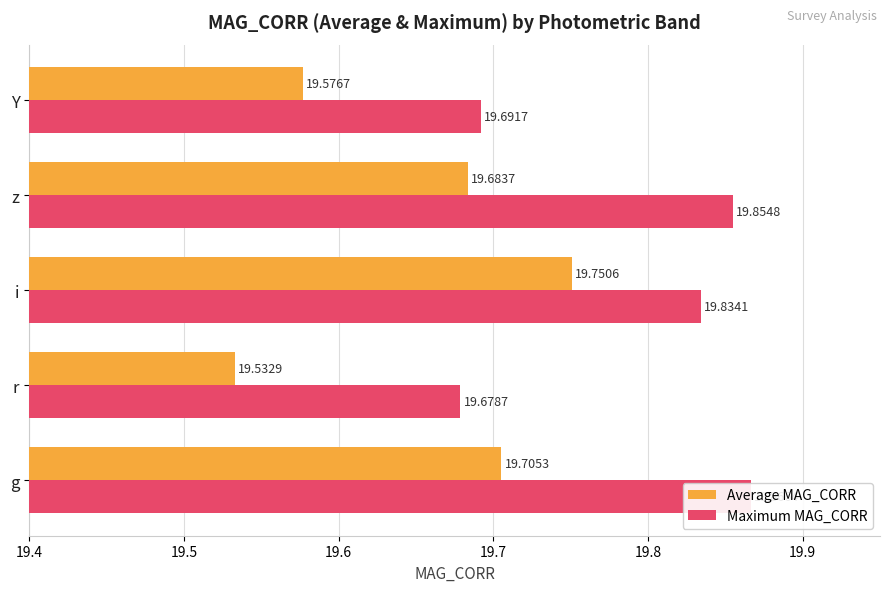

How many groups of bars are there?

5